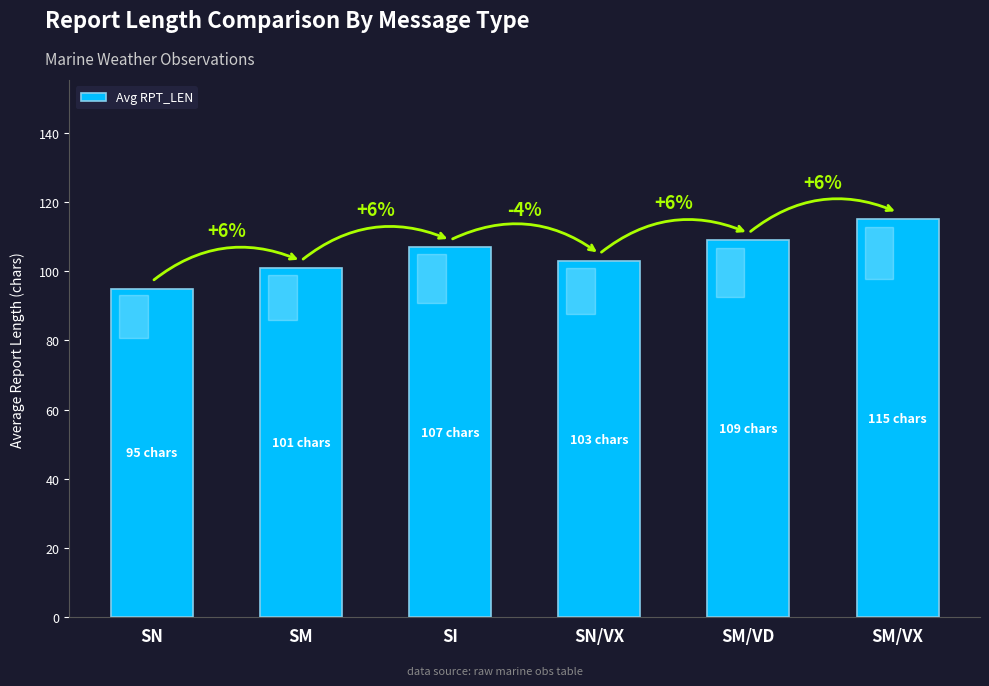

How many bars are there in total?

6